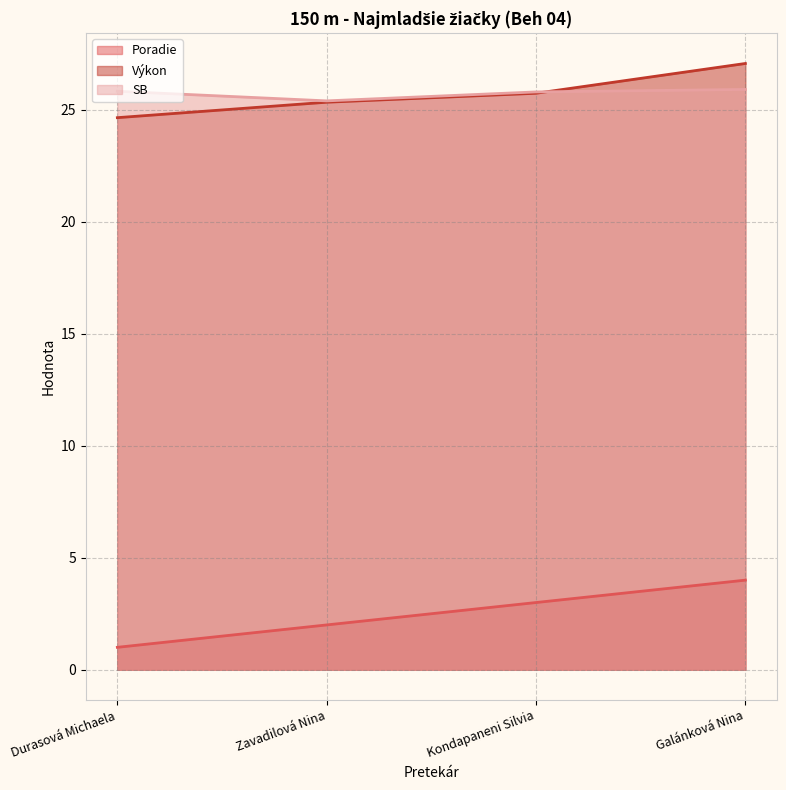

Between which two adjacent categories do Výkon and SB first intersect?

Kondapaneni Silvia and Galánková Nina